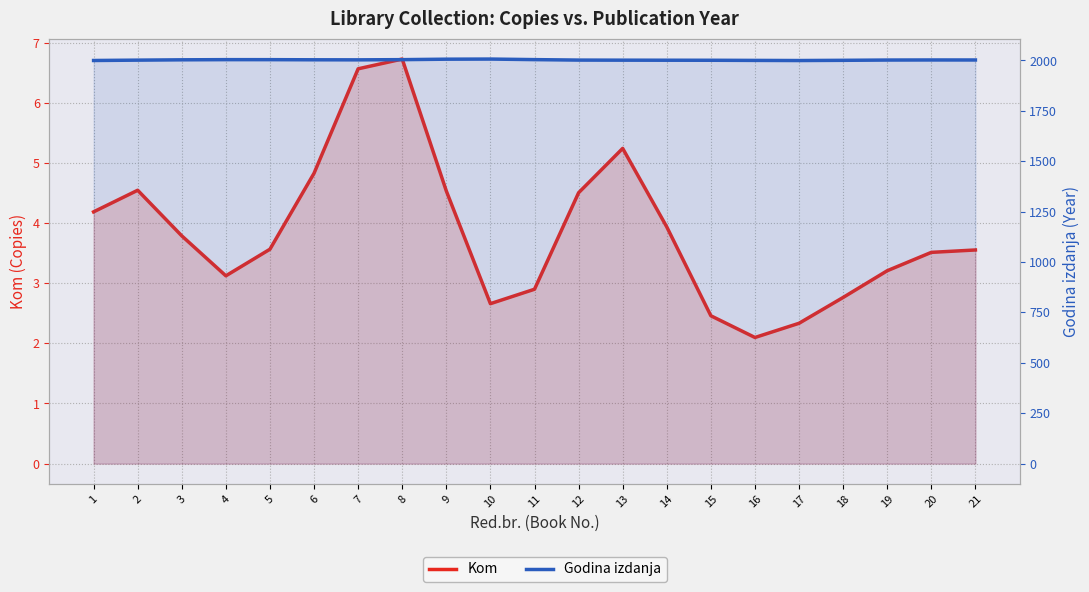

Reading left to right, transcribe all the data shown in this chart.

Kom: 4.2	4.5	3.8	3.1	3.6	4.8	6.6	6.7	4.5	2.7	2.9	4.5	5.2	3.9	2.5	2.1	2.3	2.8	3.2	3.5	3.6
Godina izdanja: 1999.8	2001.6	2003.2	2004.1	2004.0	2003.3	2003.1	2004.0	2006.3	2007.0	2004.2	2001.9	2001.5	2001.2	2001.0	2000.3	1999.7	2000.7	2002.1	2002.5	2002.4